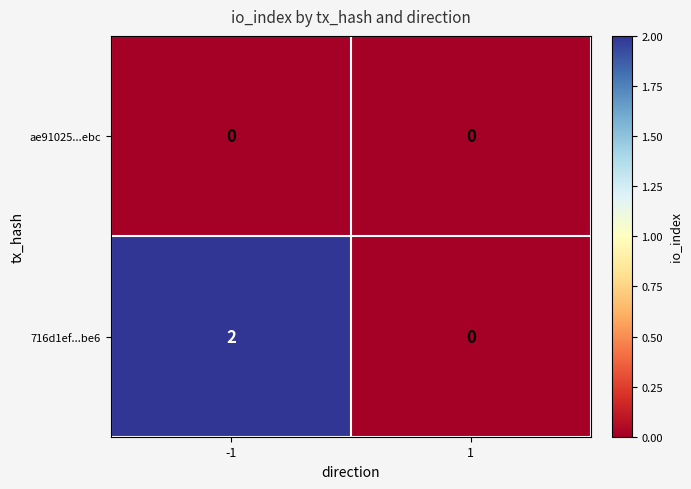

At -1, list the series in order from largest to smallest.

716d1ef...be6, ae91025...ebc